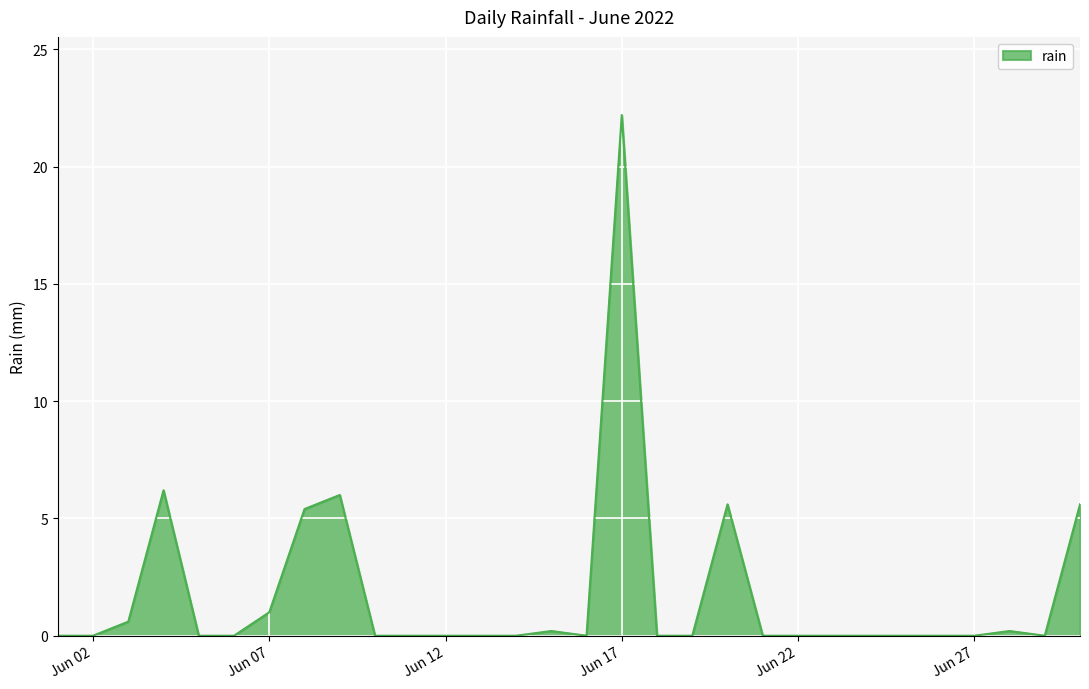

What is the difference between the maximum and minimum values?

22.2